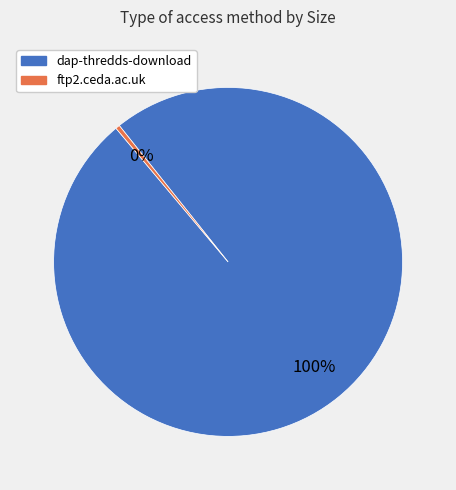

How many segments does this pie chart have?

2